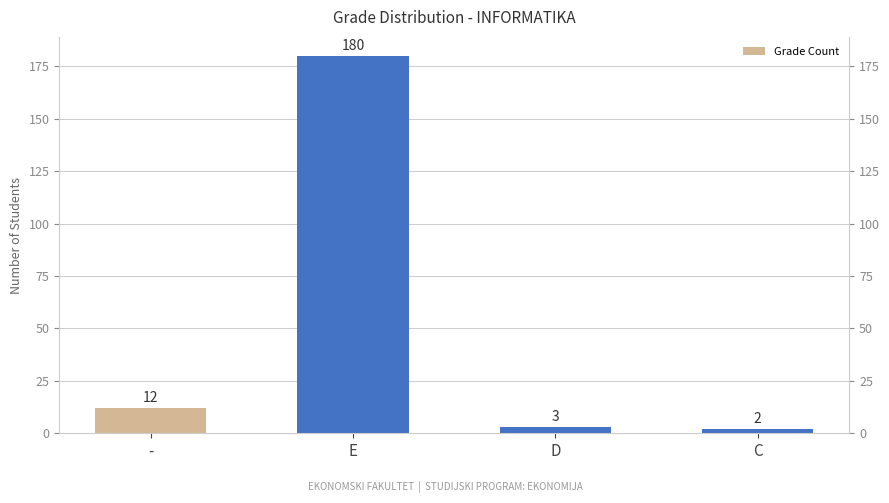

List the labels in order of value, smallest first.

C, D, -, E